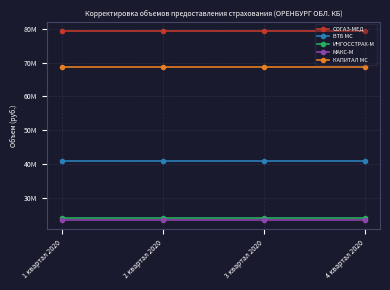

Is this an area chart (filled region under the line)?

No